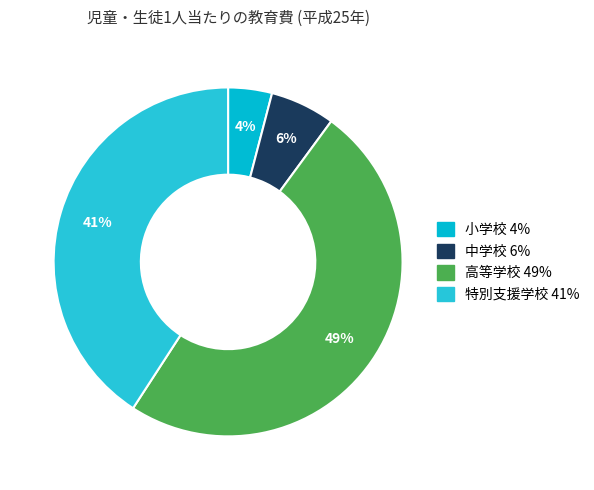

Is there any slice that represents more than half of the pie?

No